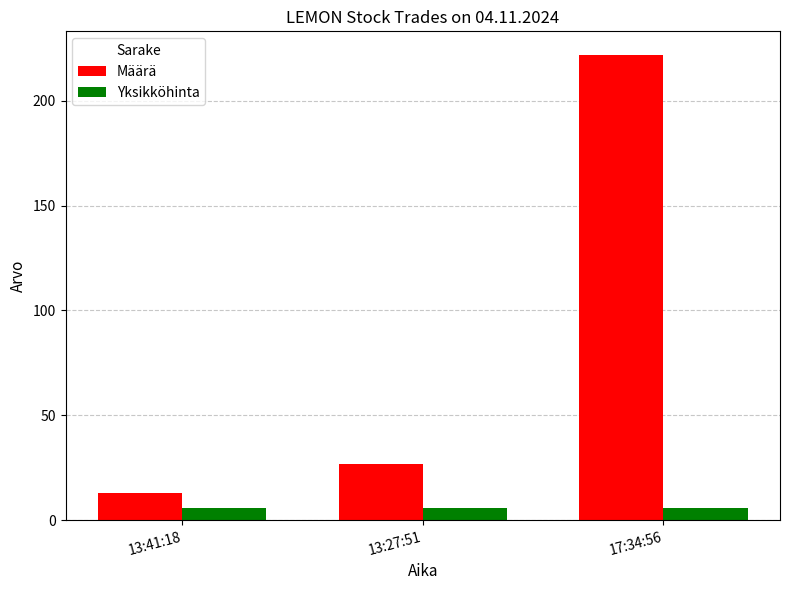

What position from the right is 13:41:18?

3